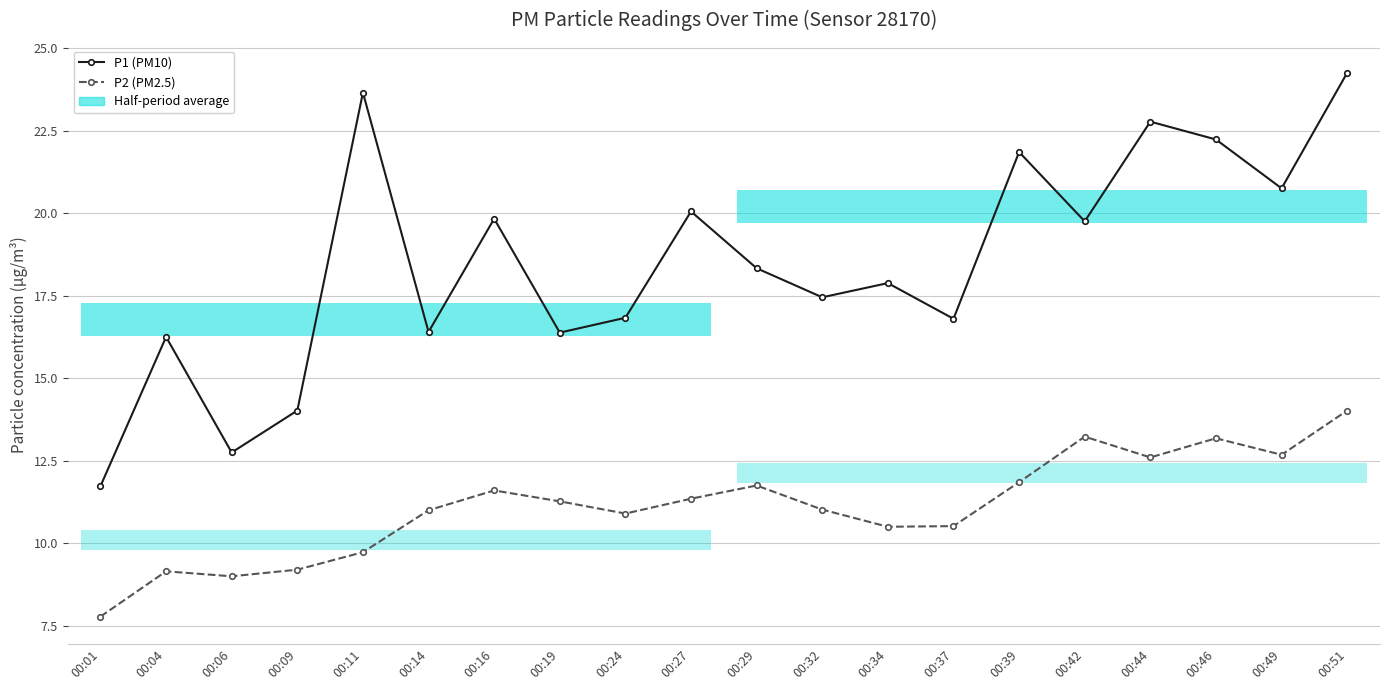

The P2 (PM2.5) series shows 5.3 at 00:34. True or false?

False